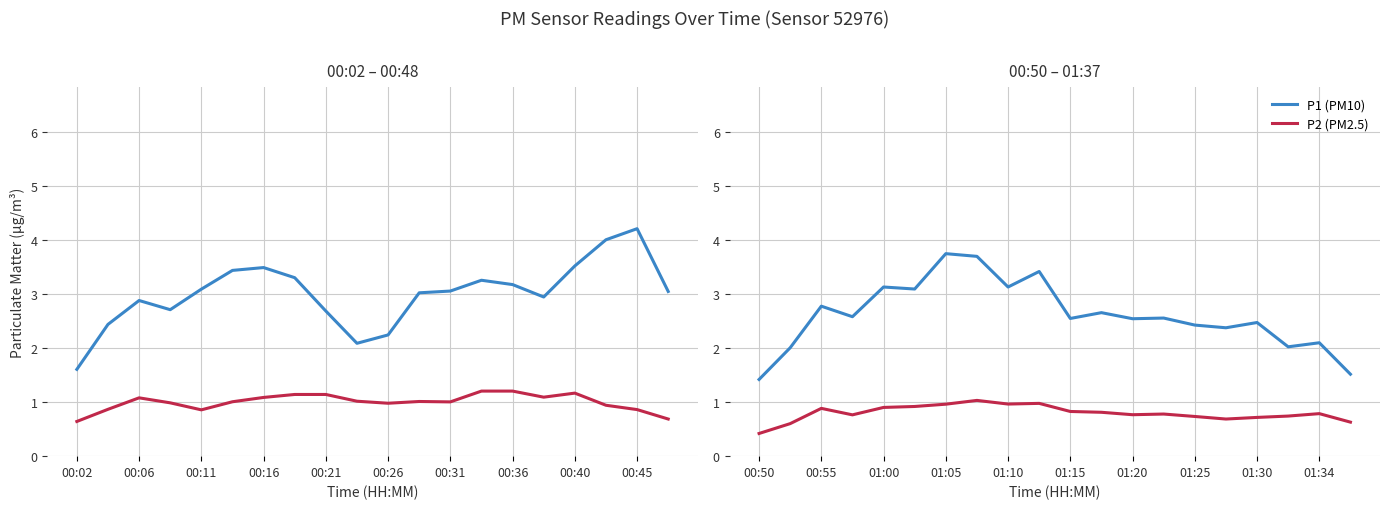

How many lines are shown in the chart?

2